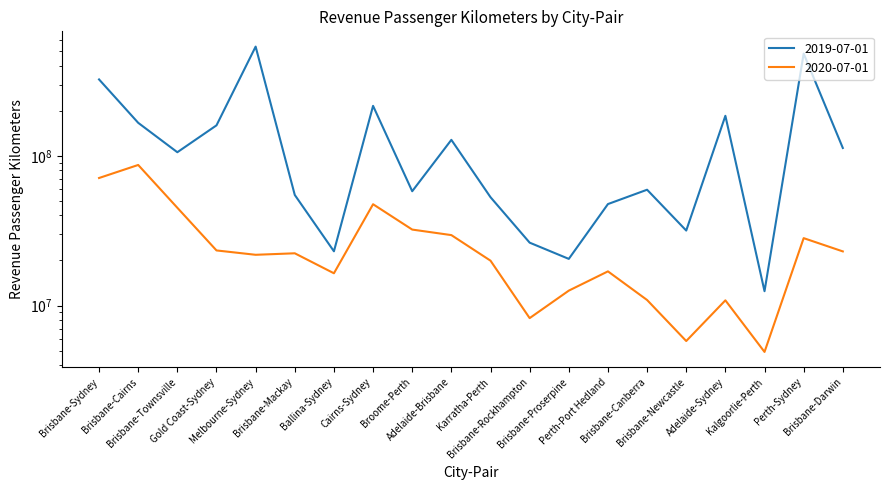

At which category is the sum across all series the highest?

Melbourne-Sydney